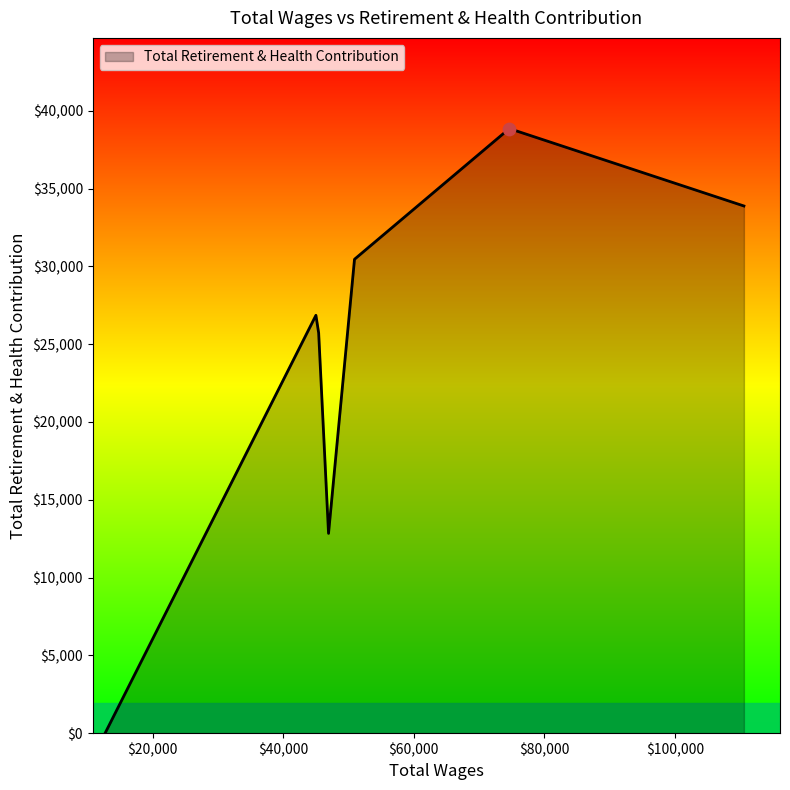

What is the average value?

24085